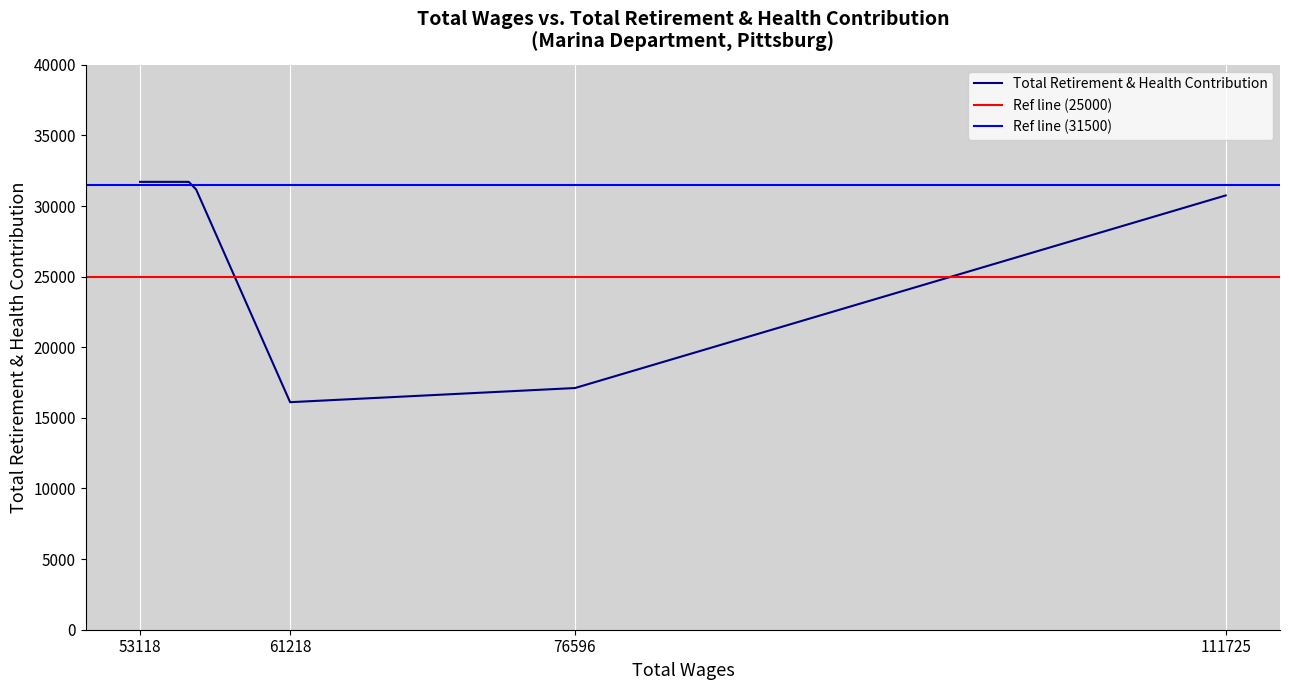

The value at 55752 is 31713. True or false?

True